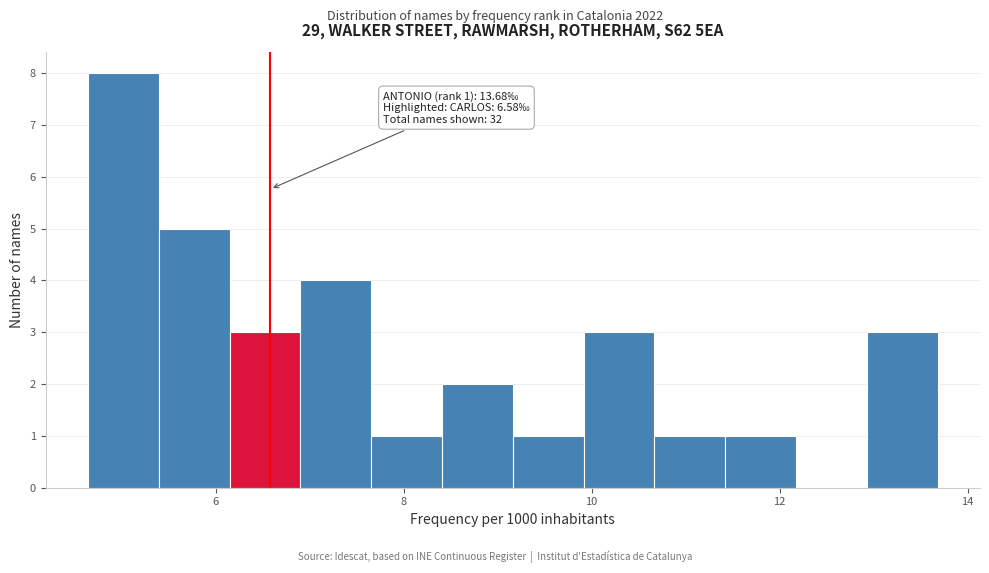

Around what value on the x-axis is the tallest bar? Give the approximate position of its centre, as read against the axis.

5.0